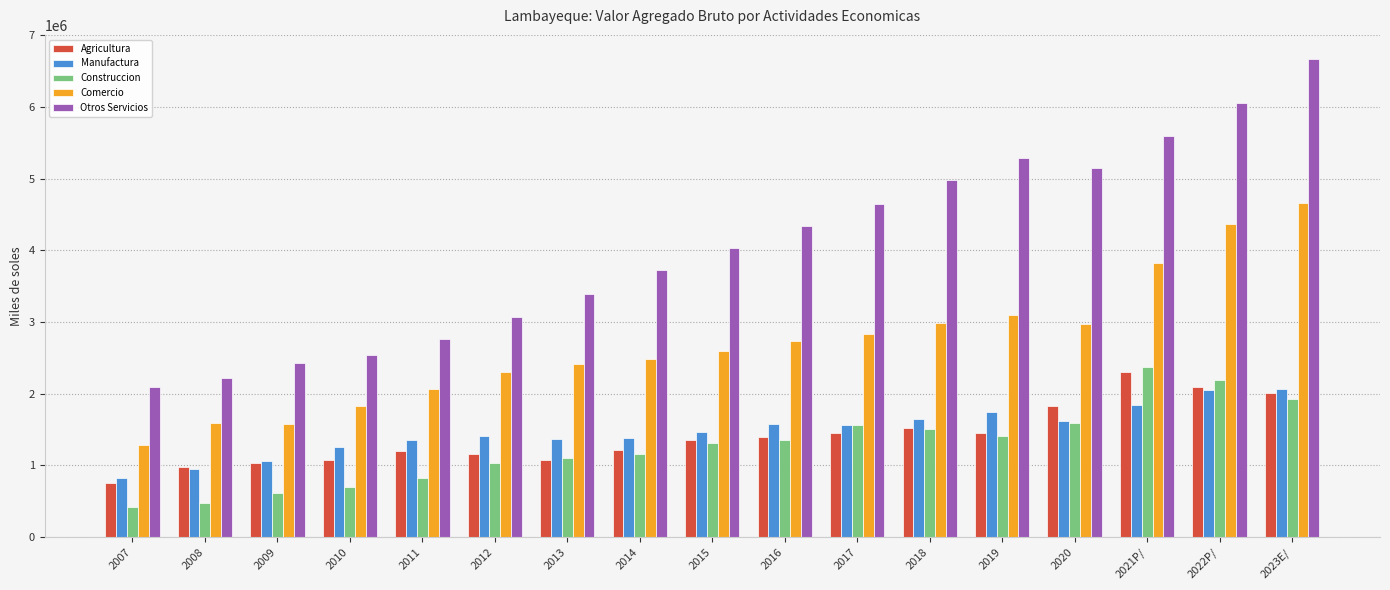

What is the minimum value for Otros Servicios?

2100887